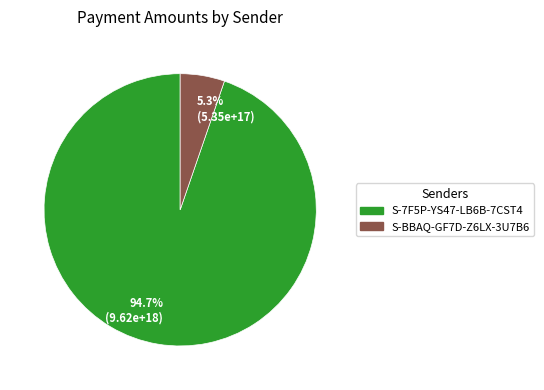

Between 5.3% (5.35e+17) and 94.7% (9.62e+18), which is larger?

94.7% (9.62e+18)